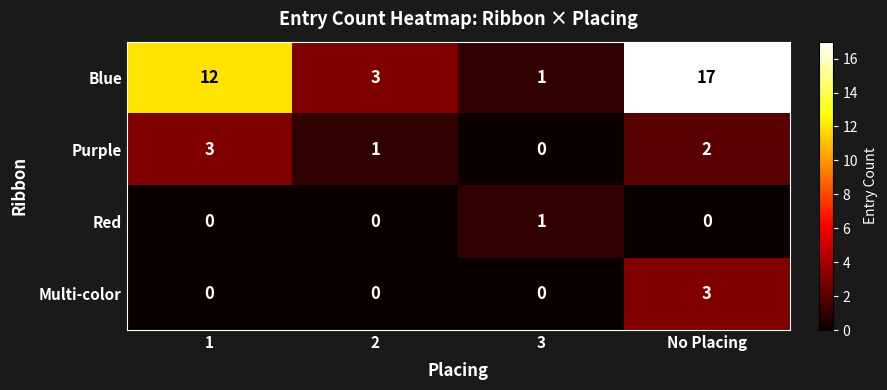

Is it true that Blue equals 20 at 1?

False